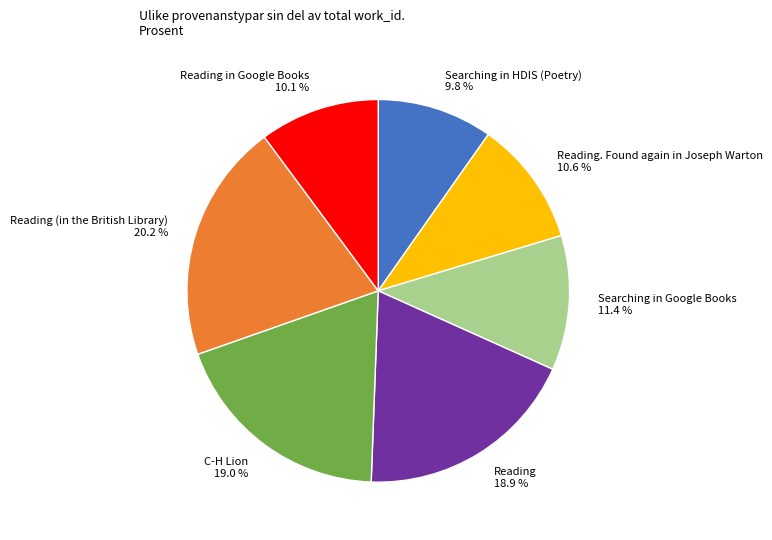

What percentage is NOT represented by Searching in HDIS (Poetry)?

90.2%